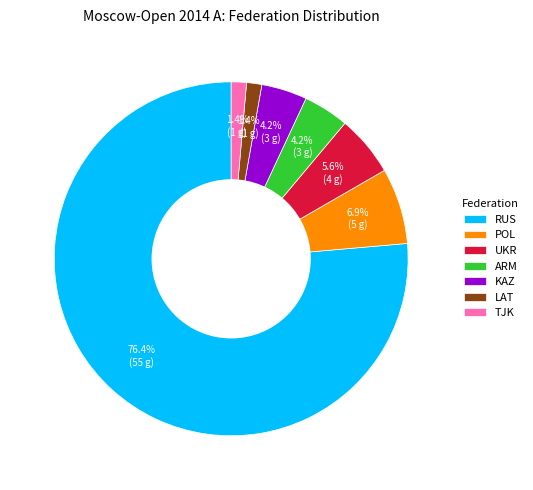

Which has a higher value, TJK or RUS?

RUS